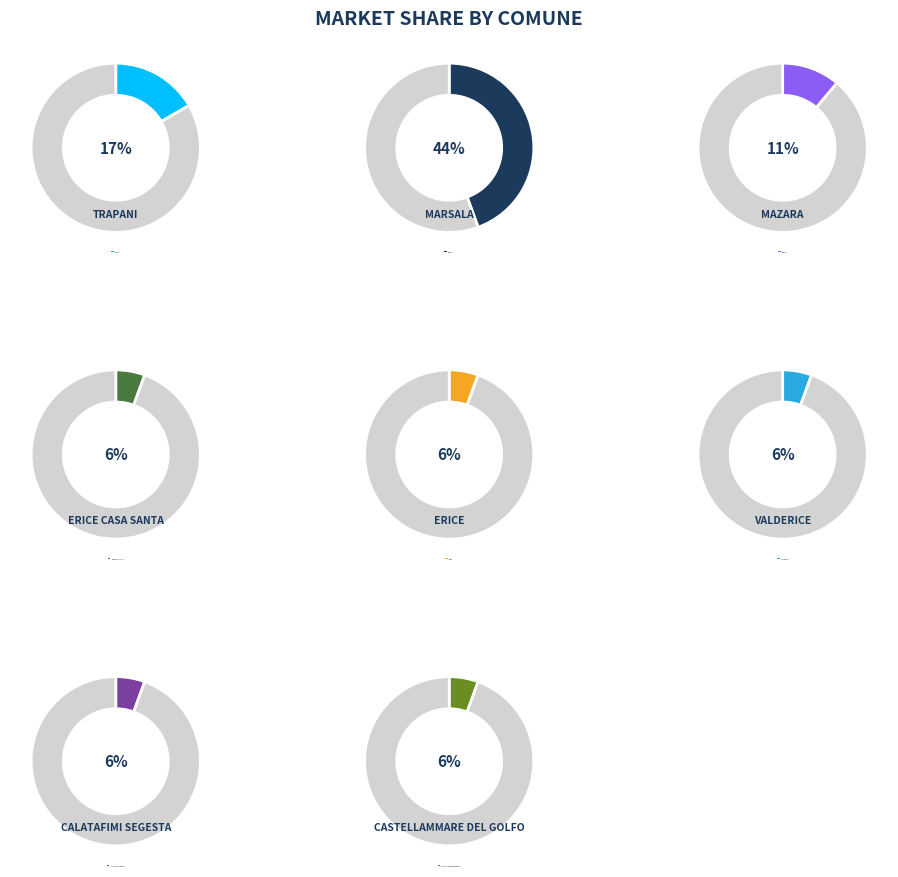

Rank the categories by value from lowest to highest.

ERICE CASA SANTA, ERICE, VALDERICE, CALATAFIMI SEGESTA, CASTELLAMMARE DEL GOLFO, MAZARA, TRAPANI, MARSALA